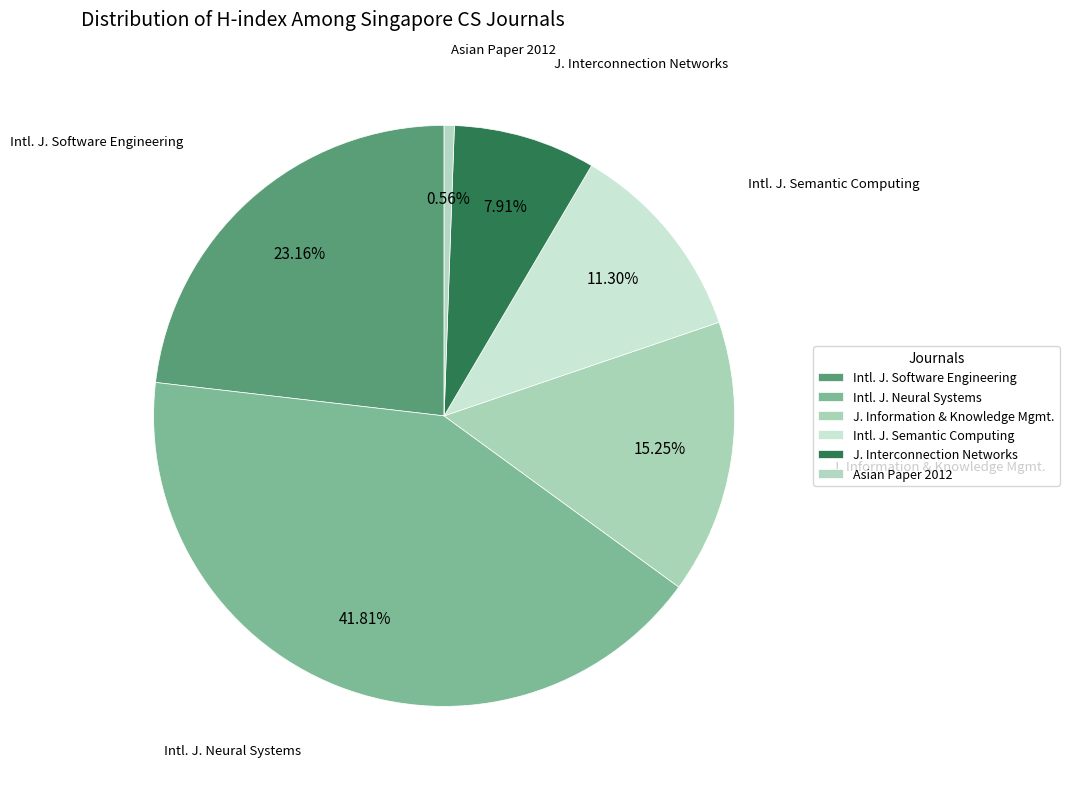

What is the smallest slice in the pie chart?

Asian Paper 2012